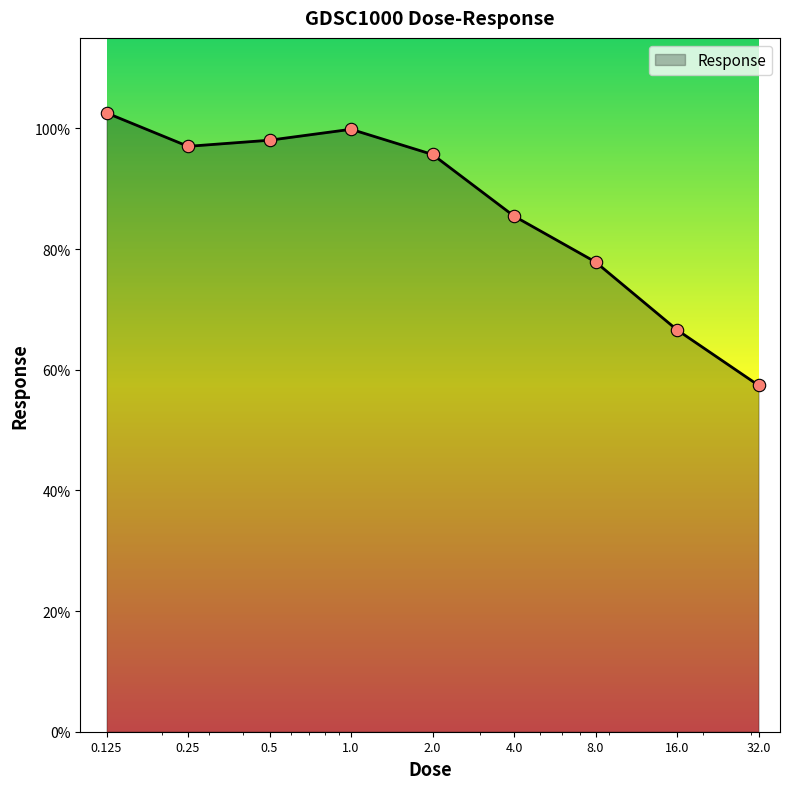

What is the difference between the maximum and minimum values?

45.2